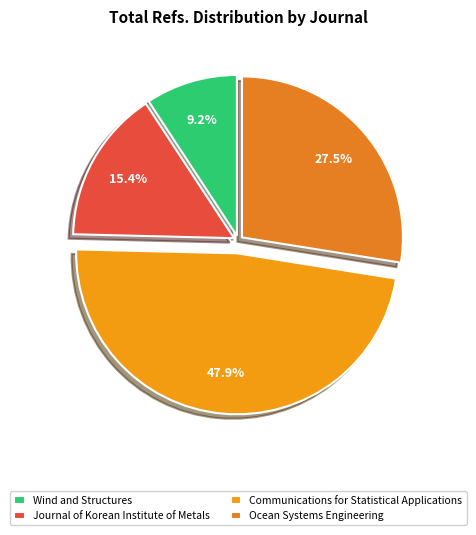

To the nearest percent, what is the difference between the largest and smallest slice percentages?

39%